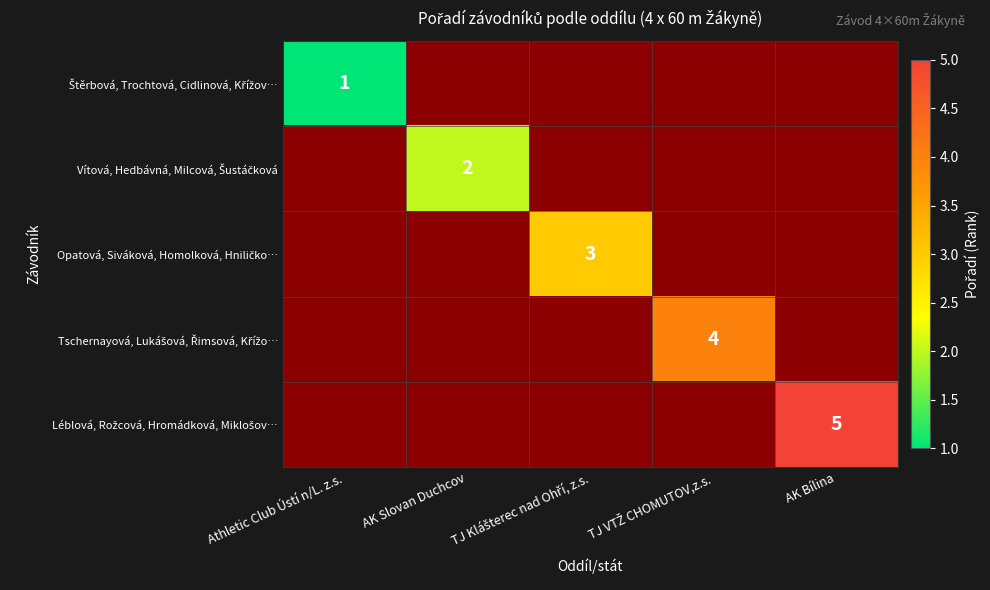

Which has a higher value, TJ Klášterec nad Ohří, z.s. or TJ VTŽ CHOMUTOV,z.s.?

TJ VTŽ CHOMUTOV,z.s.